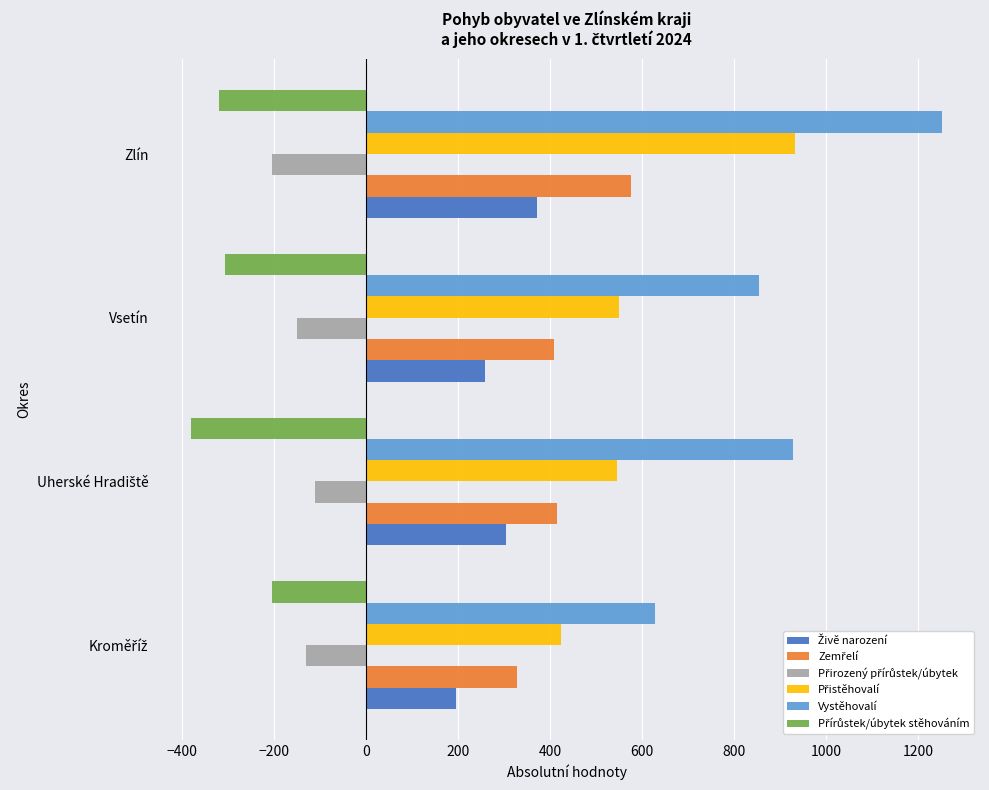

At which category is the sum across all series the highest?

Zlín